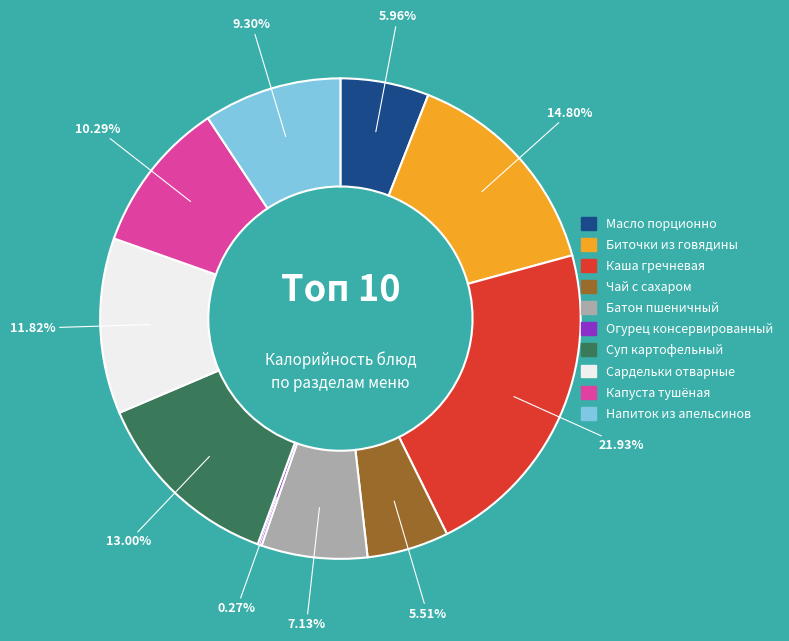

What is the total percentage of Напиток из апельсинов and Суп картофельный?

22.3%